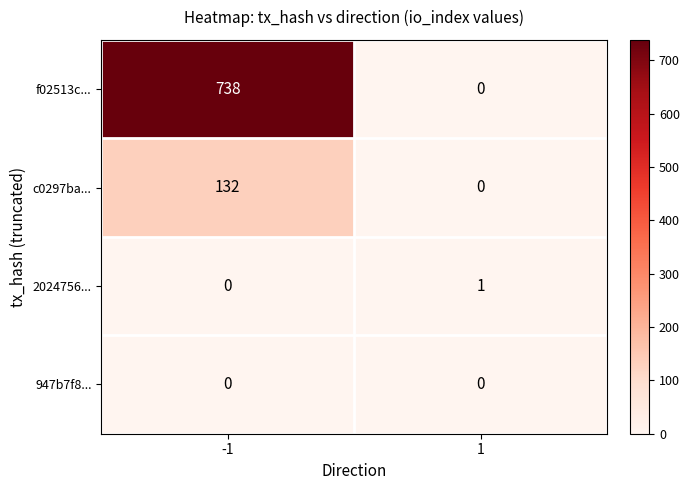

At which category does the chart reach its peak across all series?

-1